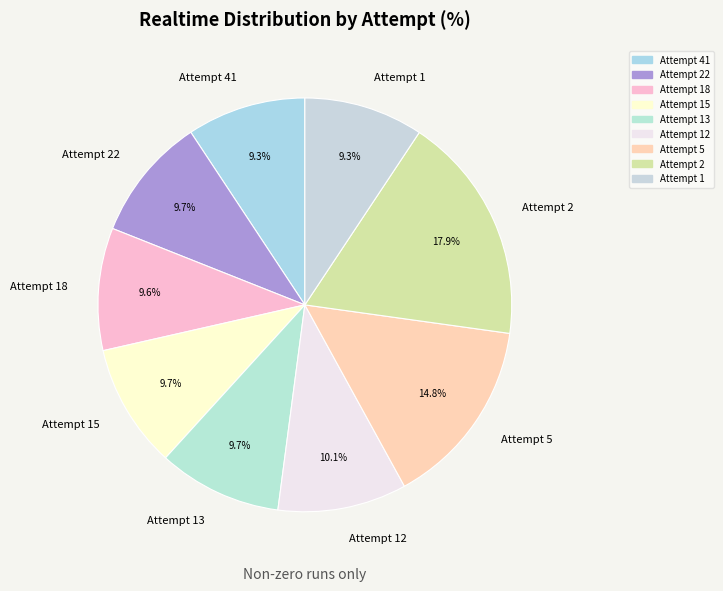

How many slices are in this pie chart?

9